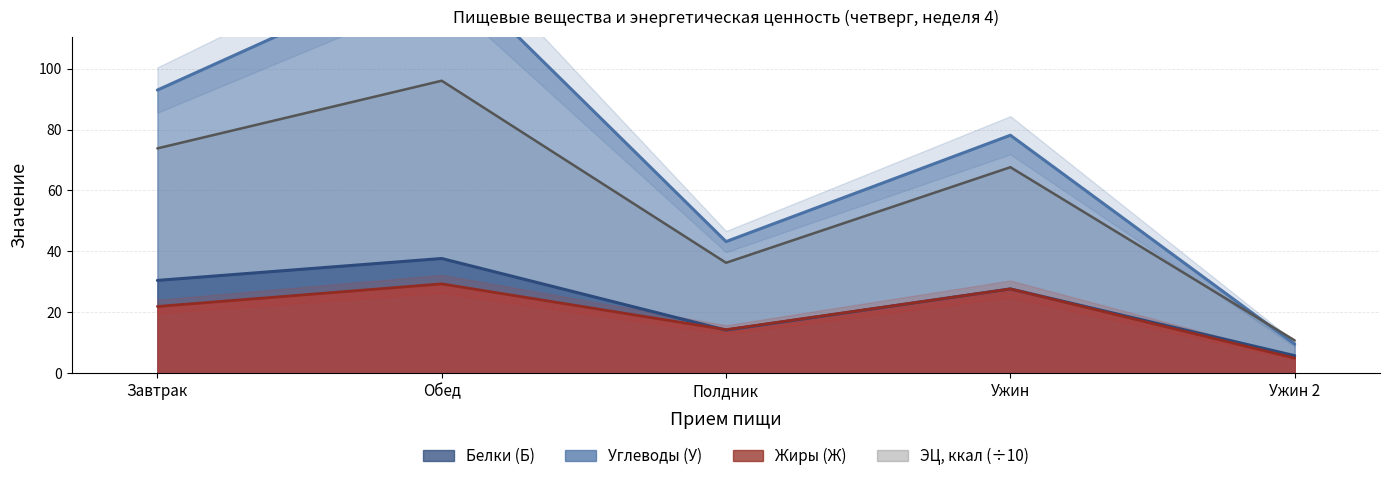

Reading left to right, extract all data points from this chart.

Белки (Б): 30.5	37.7	14.2	27.7	5.8
Жиры (Ж): 21.9	29.4	14.3	27.7	5.0
Углеводы (У): 92.9	135.1	43.2	78.1	9.6
ЭЦ (ккал): 73.8	96.0	36.3	67.6	10.8